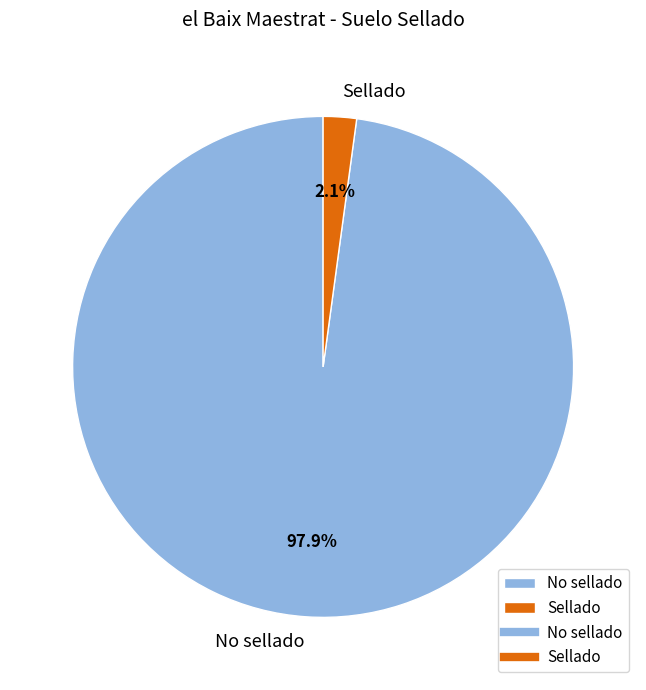

To the nearest percent, what is the difference between the largest and smallest slice percentages?

96%